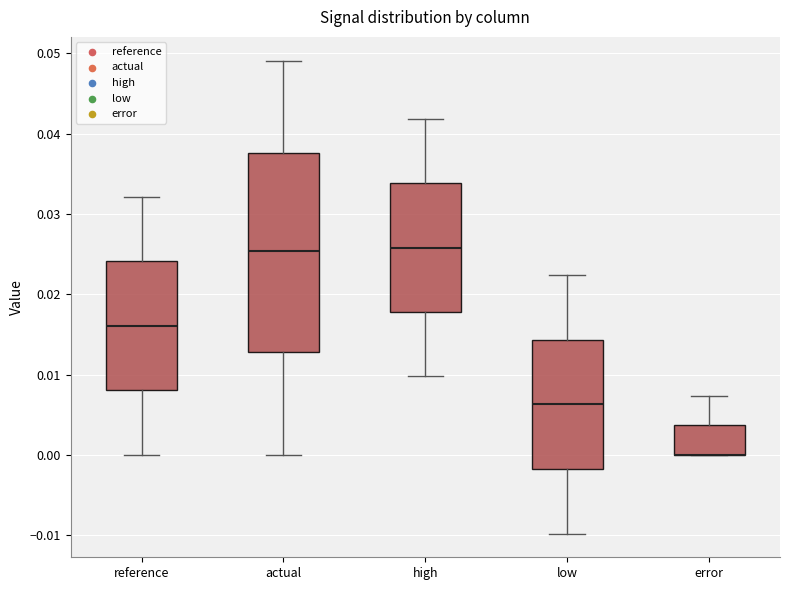

Where does the lower whisker of the box for high end on the y-axis? The values are not printed on the chart, so give them approximately, as read against the axis.

0.010